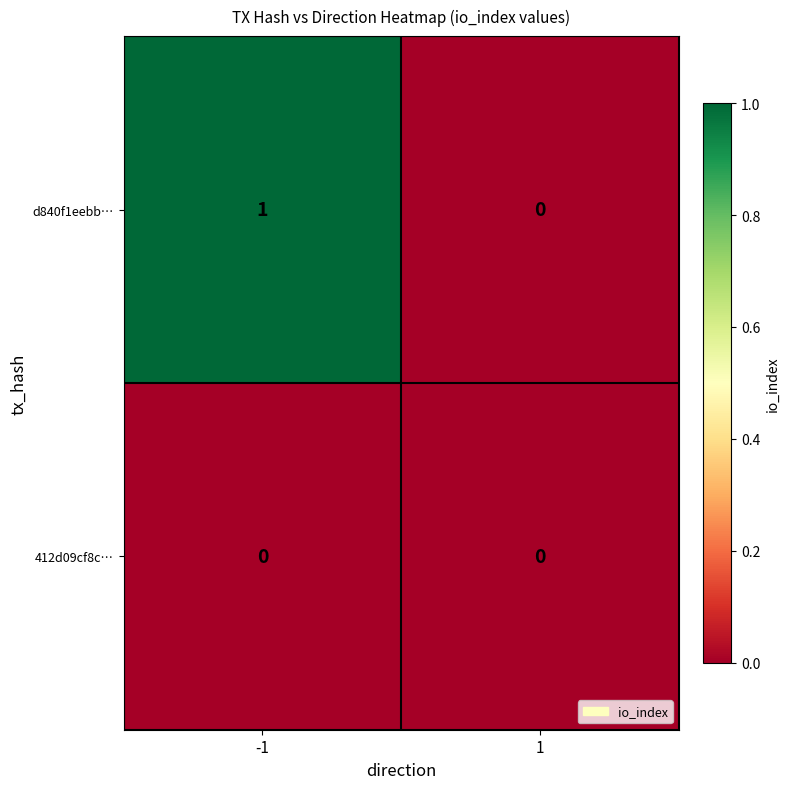

Reading left to right, transcribe all the data shown in this chart.

d840f1eebb…: 1	0
412d09cf8c…: 0	0